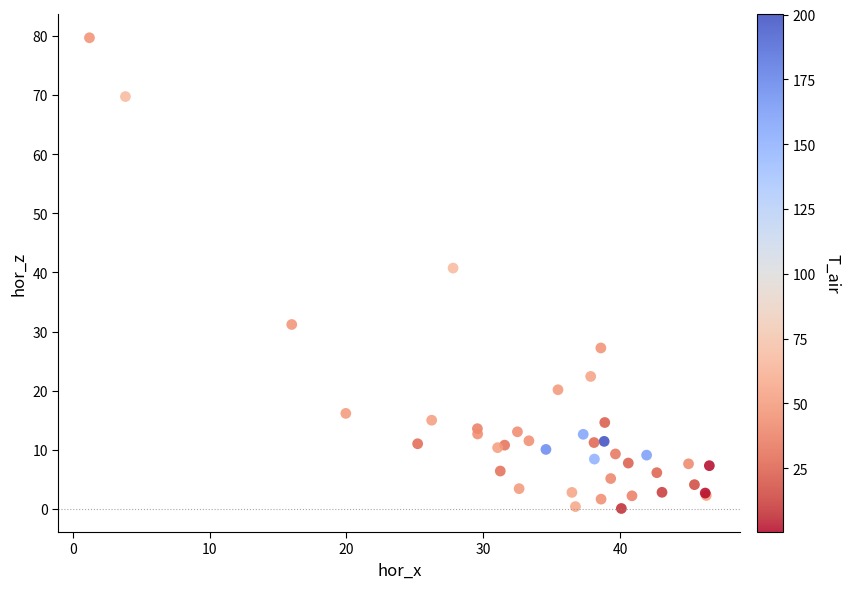

What Y value in the scatter plot is closest to 39?

40.7